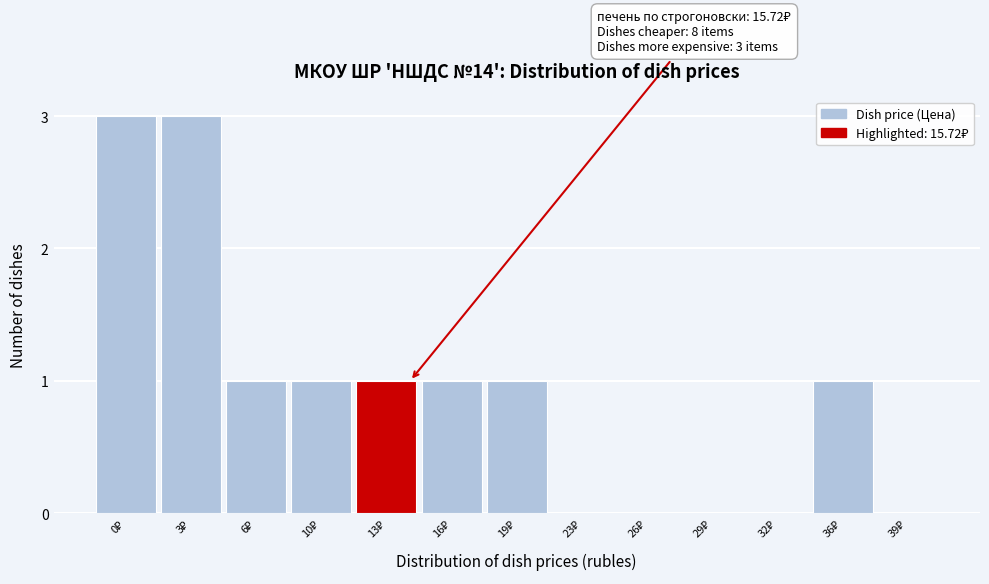

What is the sum of all values?

12